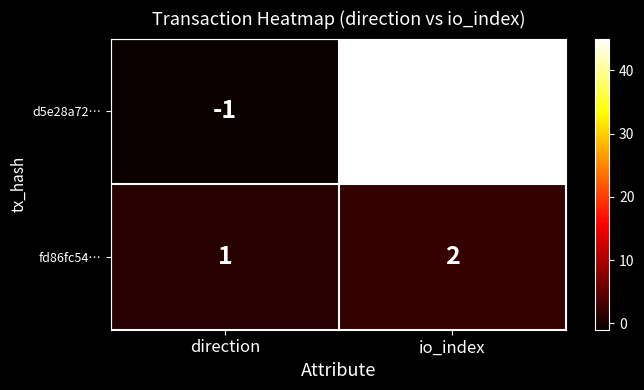

Reading right to left, list all the values displayed in this chart.

d5e28a72…: 45	-1
fd86fc54…: 2	1